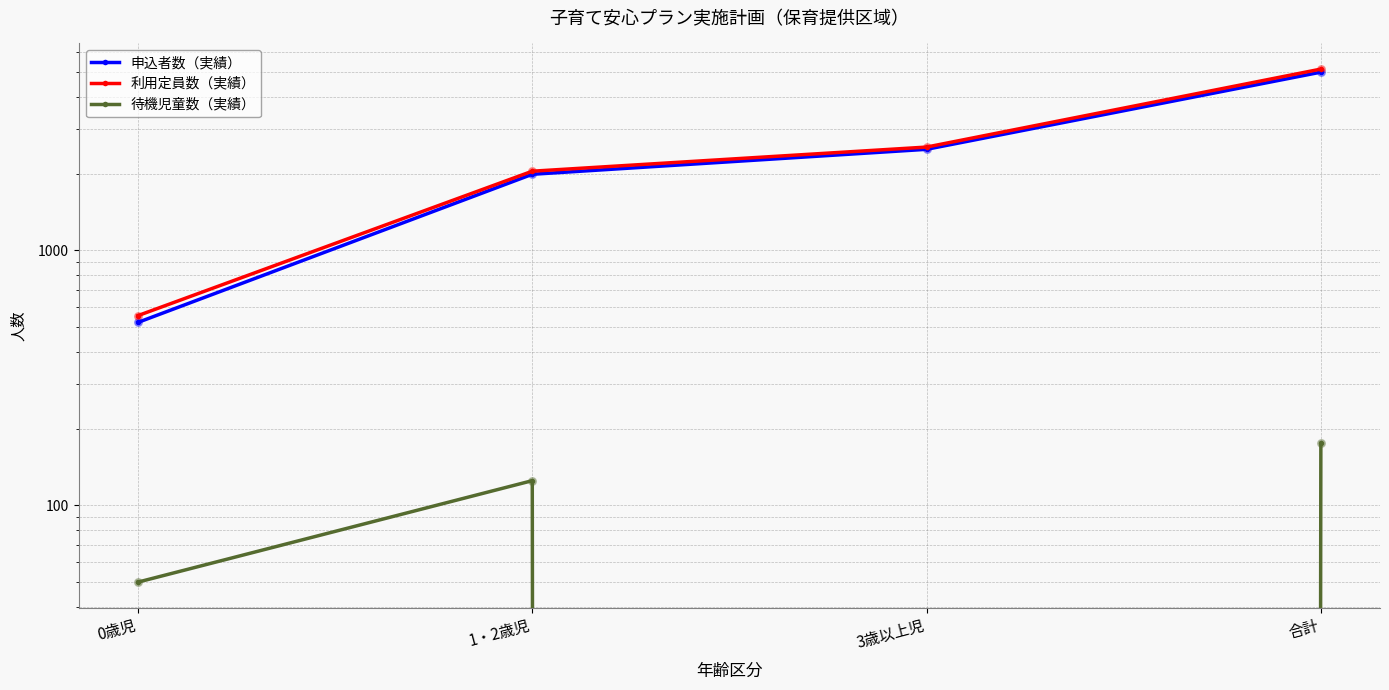

Which series has the largest total across all categories?

利用定員数（実績）